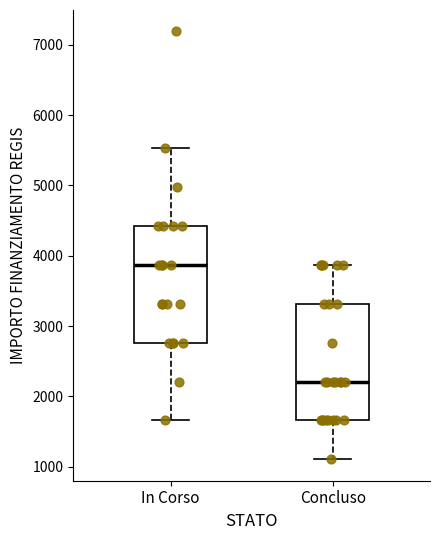

Which box has the lowest median line?

Concluso